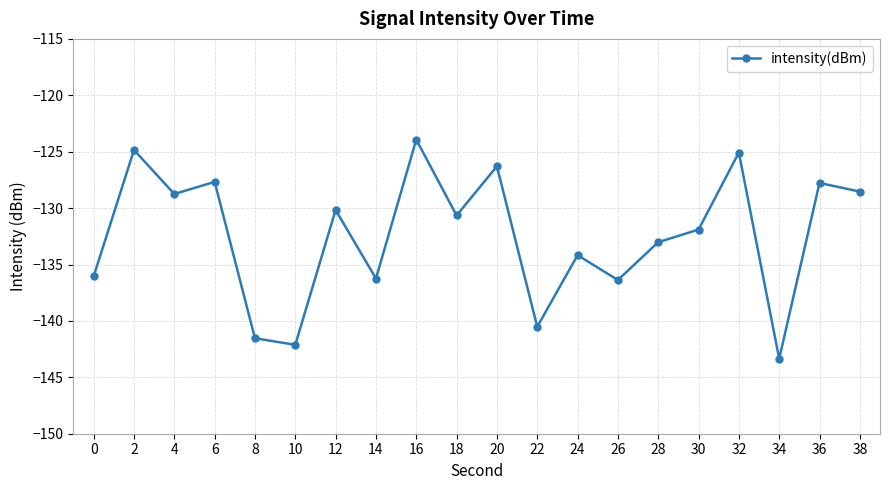

What is the average value?

-132.4